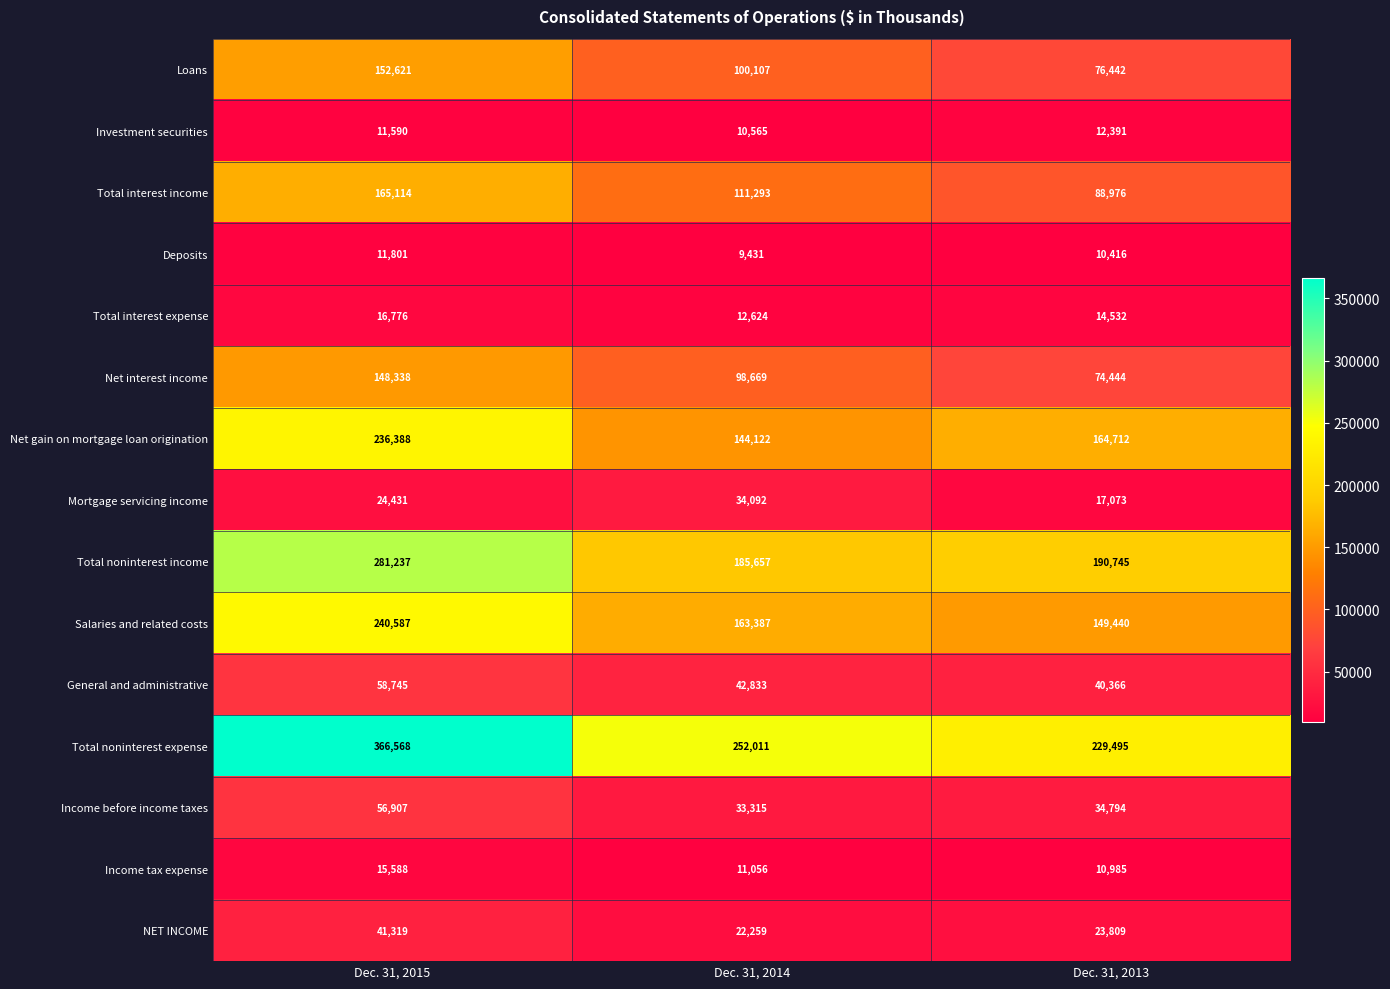

What is the highest value of the Total interest expense series?

16776